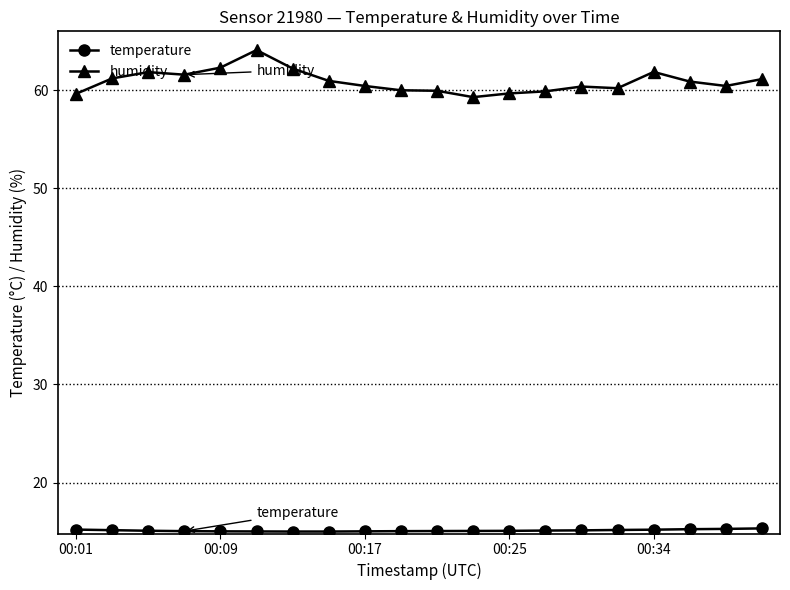

At how many categories does at least one series exceed 44?

20